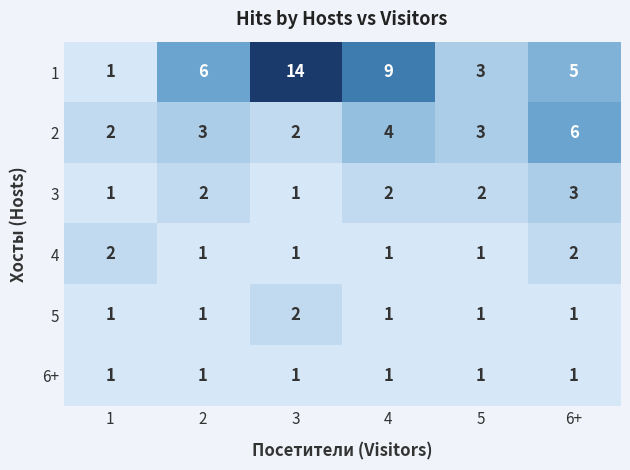

Is it true that 3 equals 2 at 5?

True